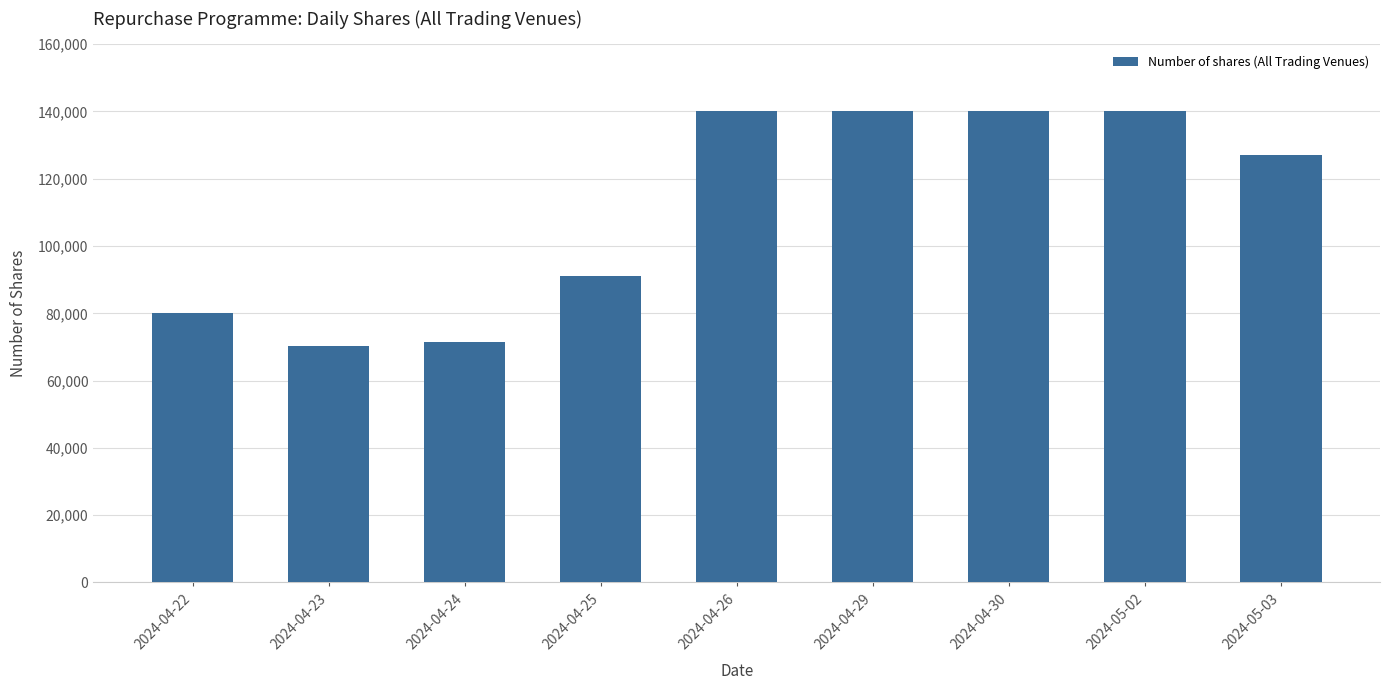

Is it true that the value at 2024-04-24 is 97133?

False